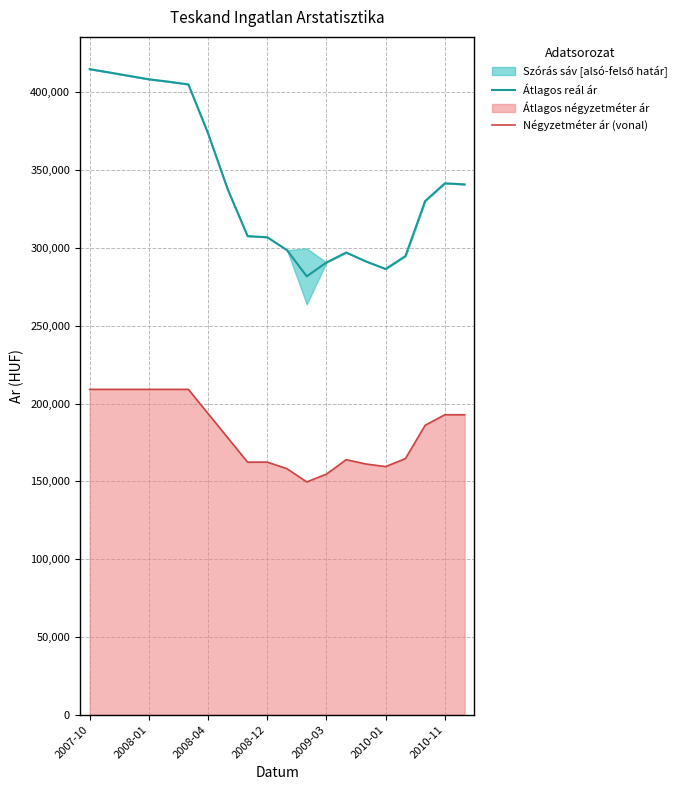

What is the maximum value for Négyzetméter ár (vonal)?

209090